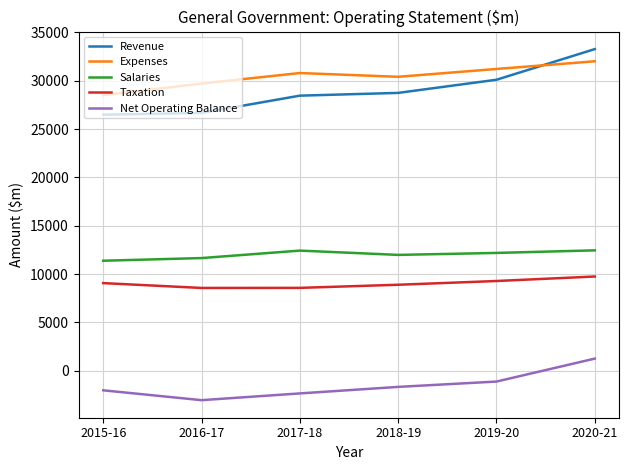

What is the difference between the maximum and minimum values in the Taxation series?

1183